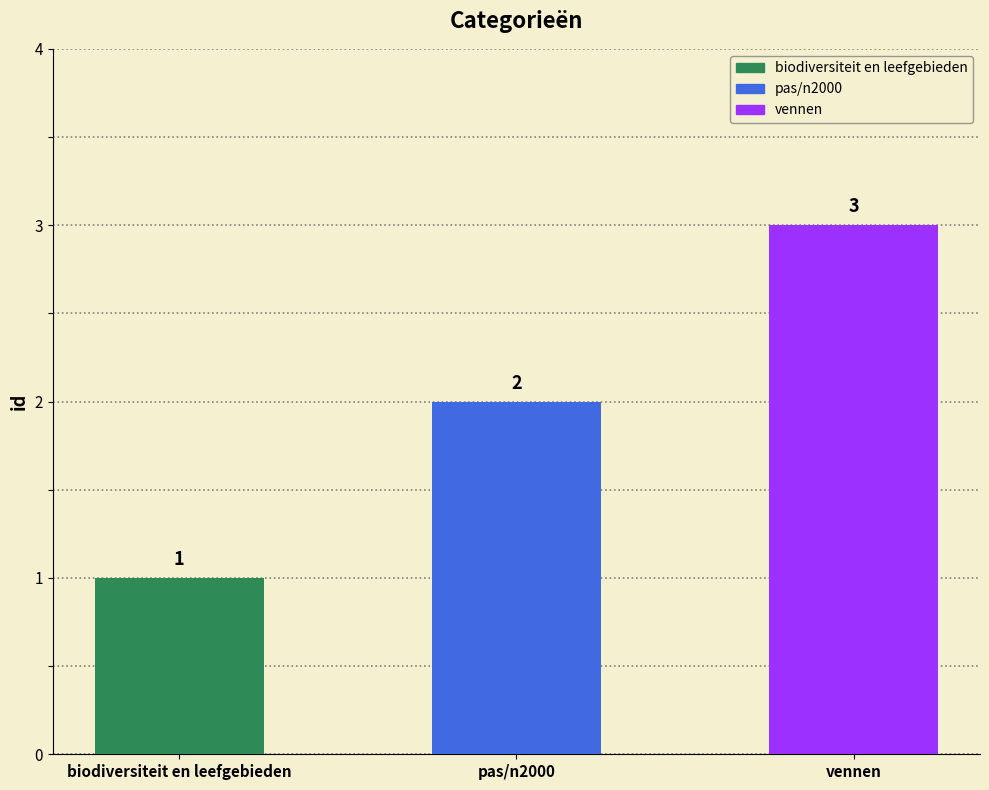

Reading left to right, what are all the values shown in this chart?

biodiversiteit en leefgebieden=1	pas/n2000=2	vennen=3